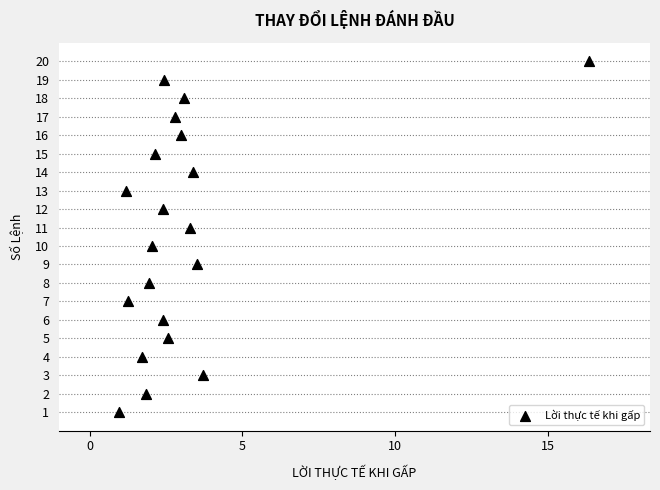

What is the range of Y values (max minus min)?

19